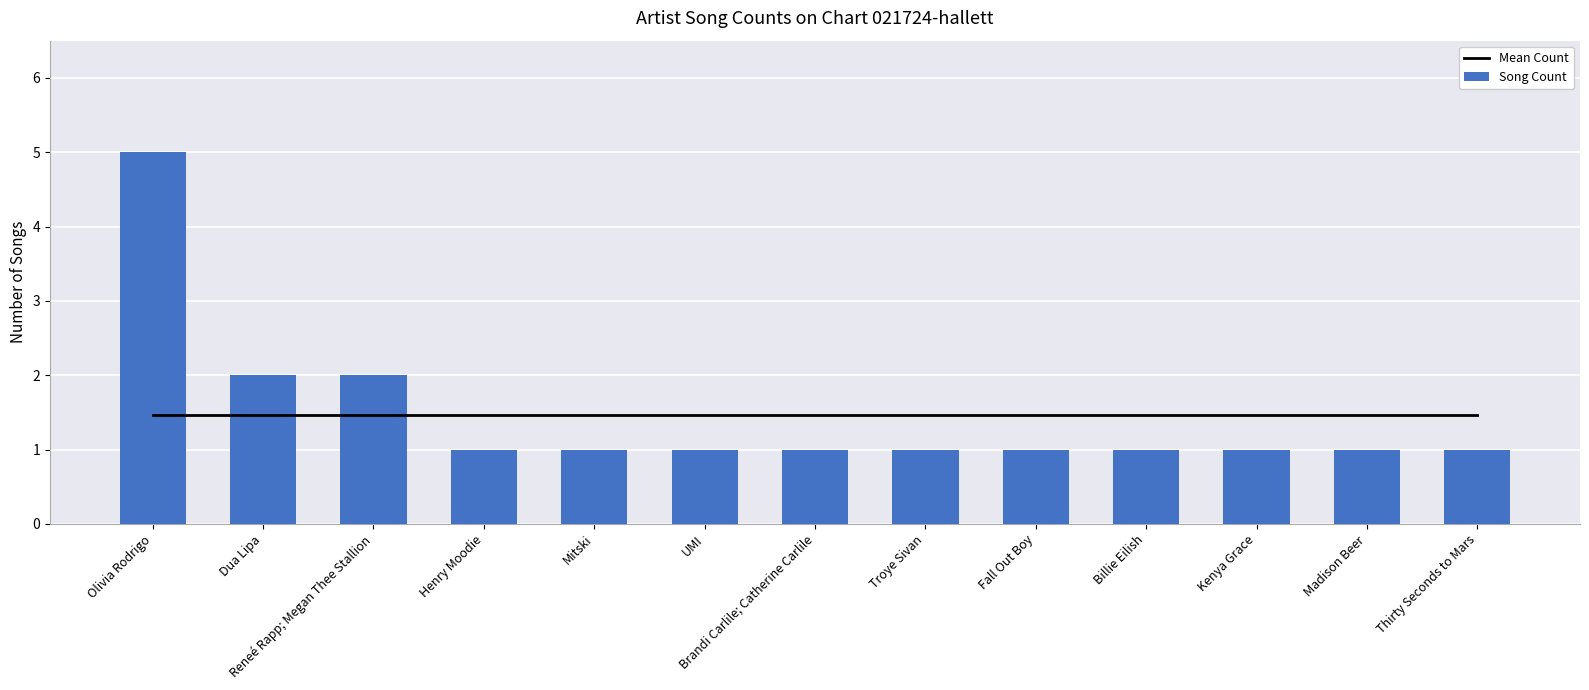

Where is Song Count nearest to the value 3?

Dua Lipa